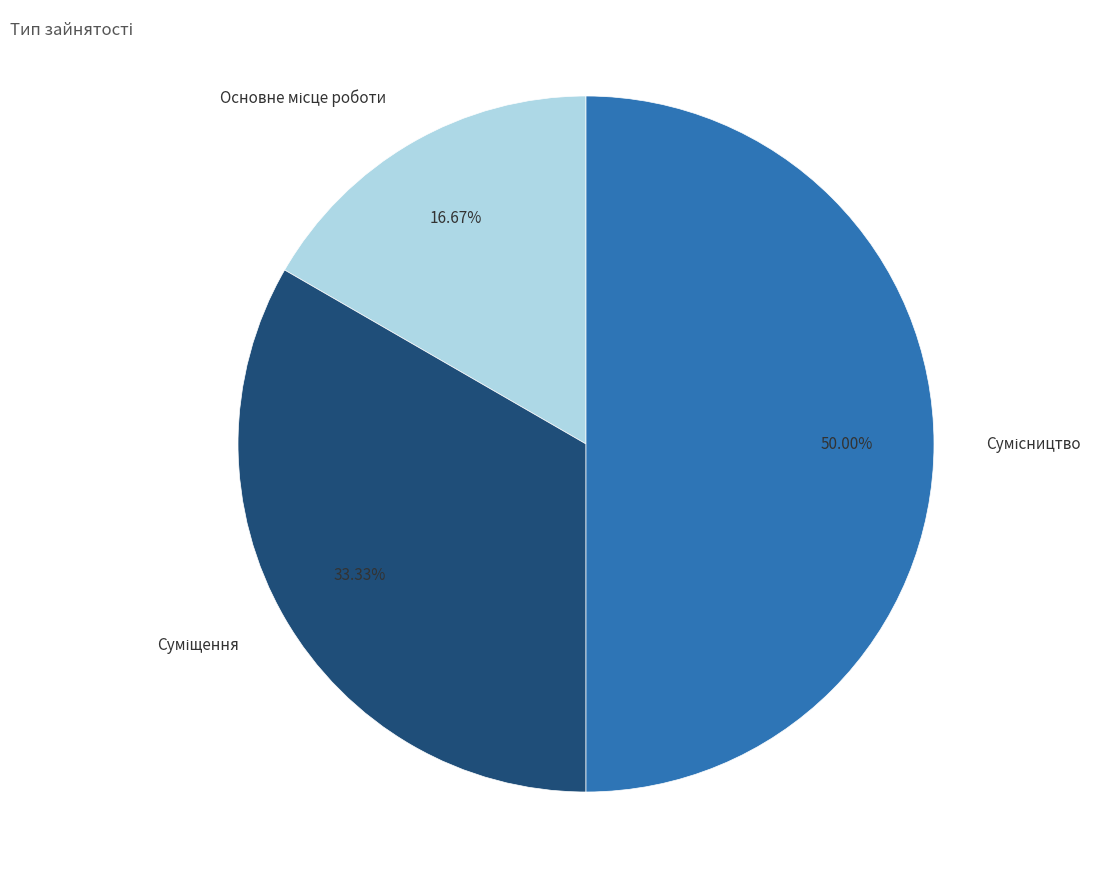

To the nearest percent, what percentage of the pie is Сумісництво?

50%